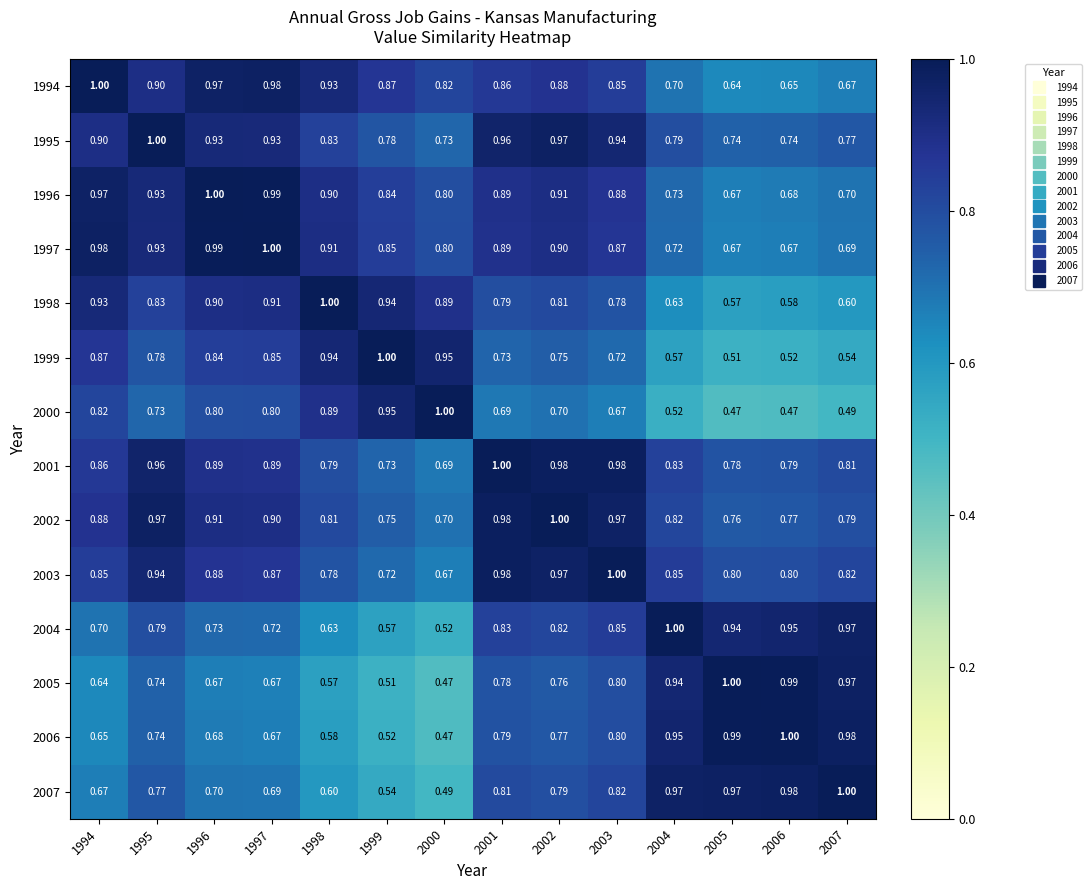

Is the value of 2004 at 1999 greater than the value of 1997 at 2004?

No